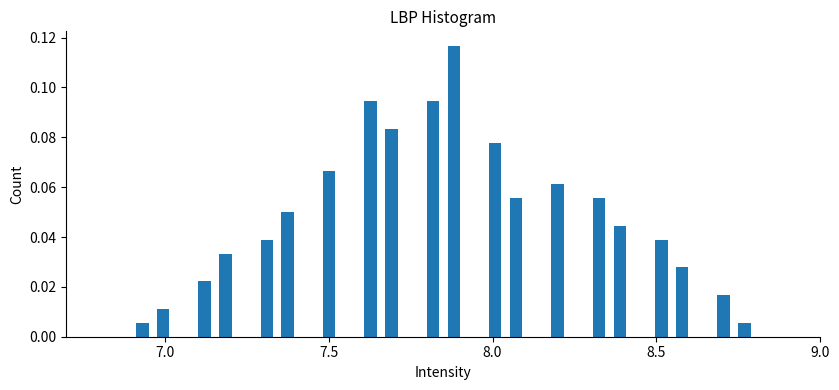

Read against the x-axis, roughly where is the centre of the tallest bar?

7.90